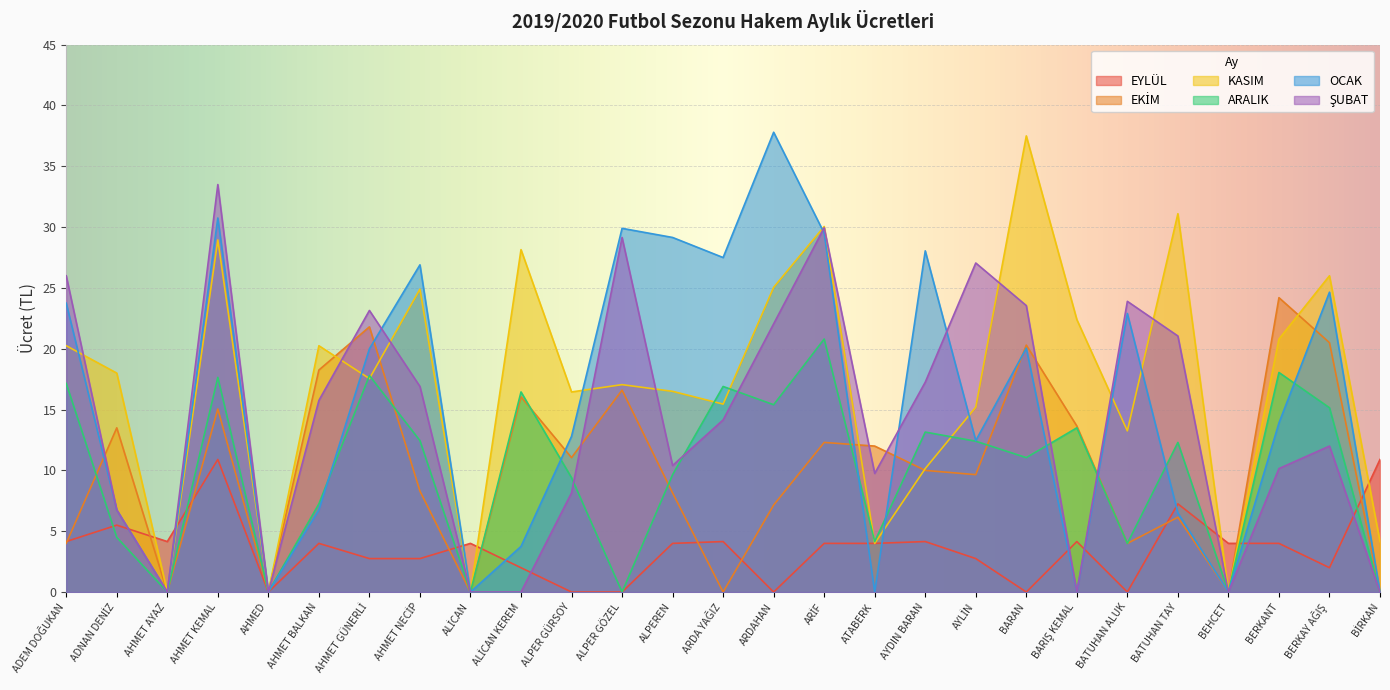

Reading left to right, extract all data points from this chart.

EYLÜL: 4.2	5.5	4.2	10.9	0.0	4.0	2.8	2.8	4.0	2.0	0.0	0.0	4.0	4.2	0.0	4.0	4.0	4.2	2.8	0.0	4.2	0.0	7.2	4.0	4.0	2.0	10.9
EKİM: 4.0	13.5	0.0	15.1	0.0	18.2	21.8	8.3	0.0	16.1	11.1	16.6	8.2	0.0	7.2	12.3	12.0	10.0	9.7	20.3	13.7	4.0	6.2	0.0	24.2	20.5	0.0
KASIM: 20.2	18.0	0.0	28.9	0.0	20.2	17.6	24.9	0.0	28.1	16.4	17.1	16.5	15.4	25.1	30.1	4.0	10.2	15.2	37.5	22.4	13.2	31.1	0.0	20.8	26.0	4.2
ARALIK: 17.1	4.5	0.0	17.6	0.0	7.2	17.8	12.4	0.0	16.4	9.4	0.0	9.7	16.9	15.4	20.8	4.2	13.2	12.4	11.1	13.5	4.0	12.3	0.0	18.1	15.2	0.0
OCAK: 23.8	6.8	0.0	30.8	0.0	6.8	20.0	26.9	0.0	3.8	12.8	29.9	29.1	27.5	37.8	29.5	0.0	28.1	12.4	20.1	0.0	22.9	6.5	0.0	13.9	24.6	0.0
ŞUBAT: 26.0	6.8	0.0	33.5	0.0	15.8	23.1	16.9	0.0	0.0	8.2	29.1	10.4	14.2	22.1	29.9	9.8	17.2	27.1	23.6	0.0	23.9	21.1	0.0	10.2	12.0	0.0